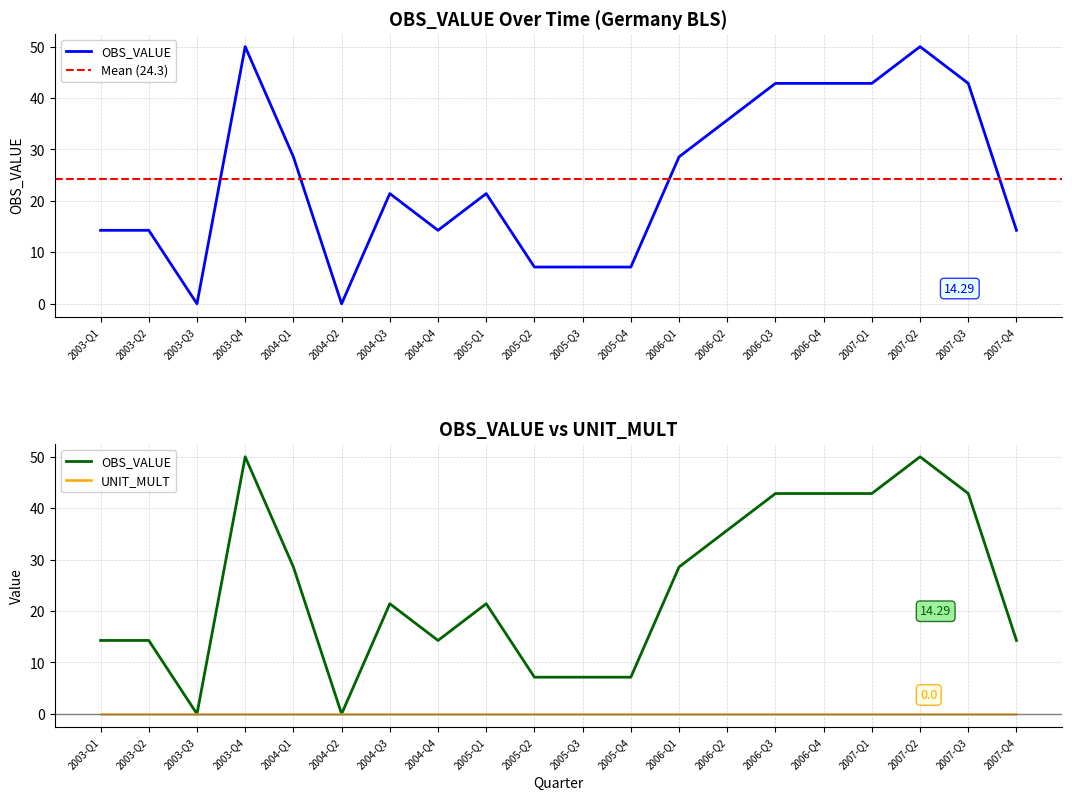

True or false: the data has more than 0 interior local peaks.

True